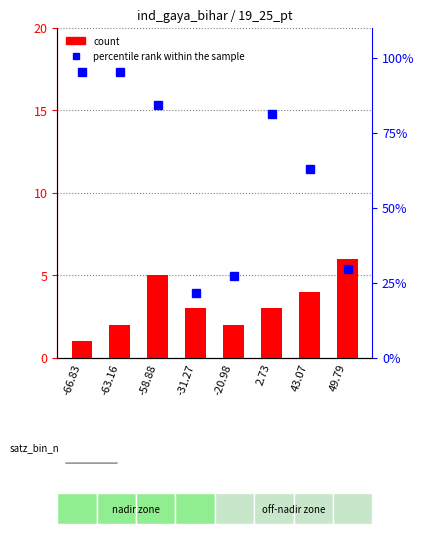

The percentile rank within the sample series shows 95.1 at -66.83. True or false?

True